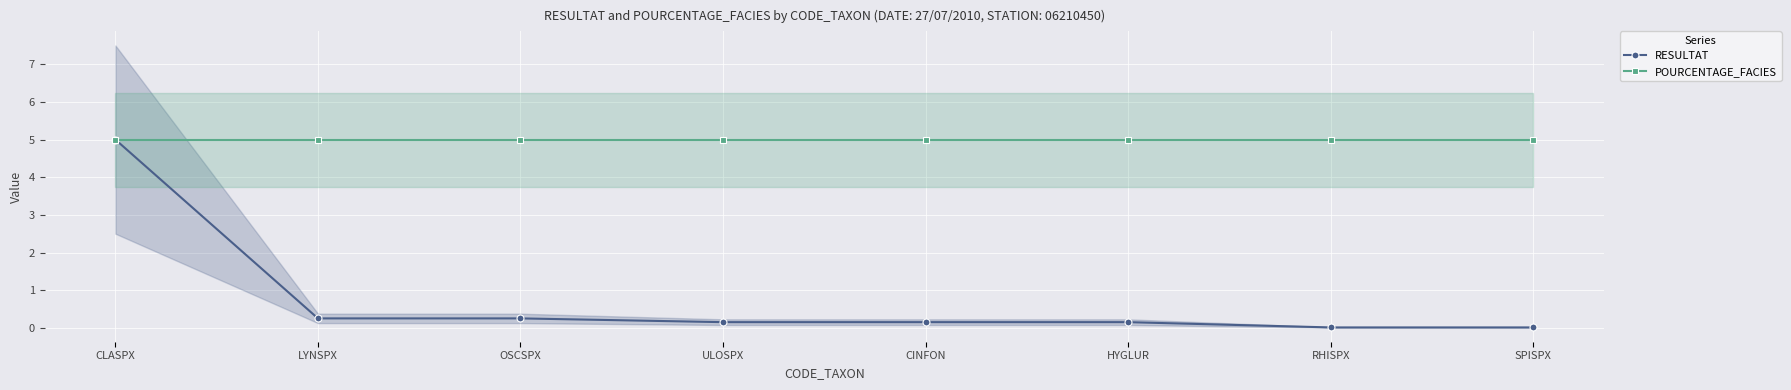

What is the label of the 7th point from the left?

RHISPX